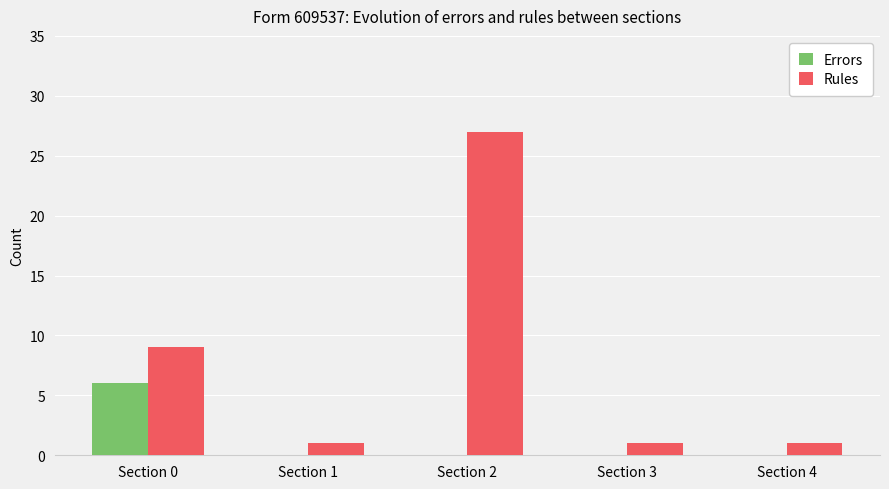

At which label does Rules reach its peak?

Section 2